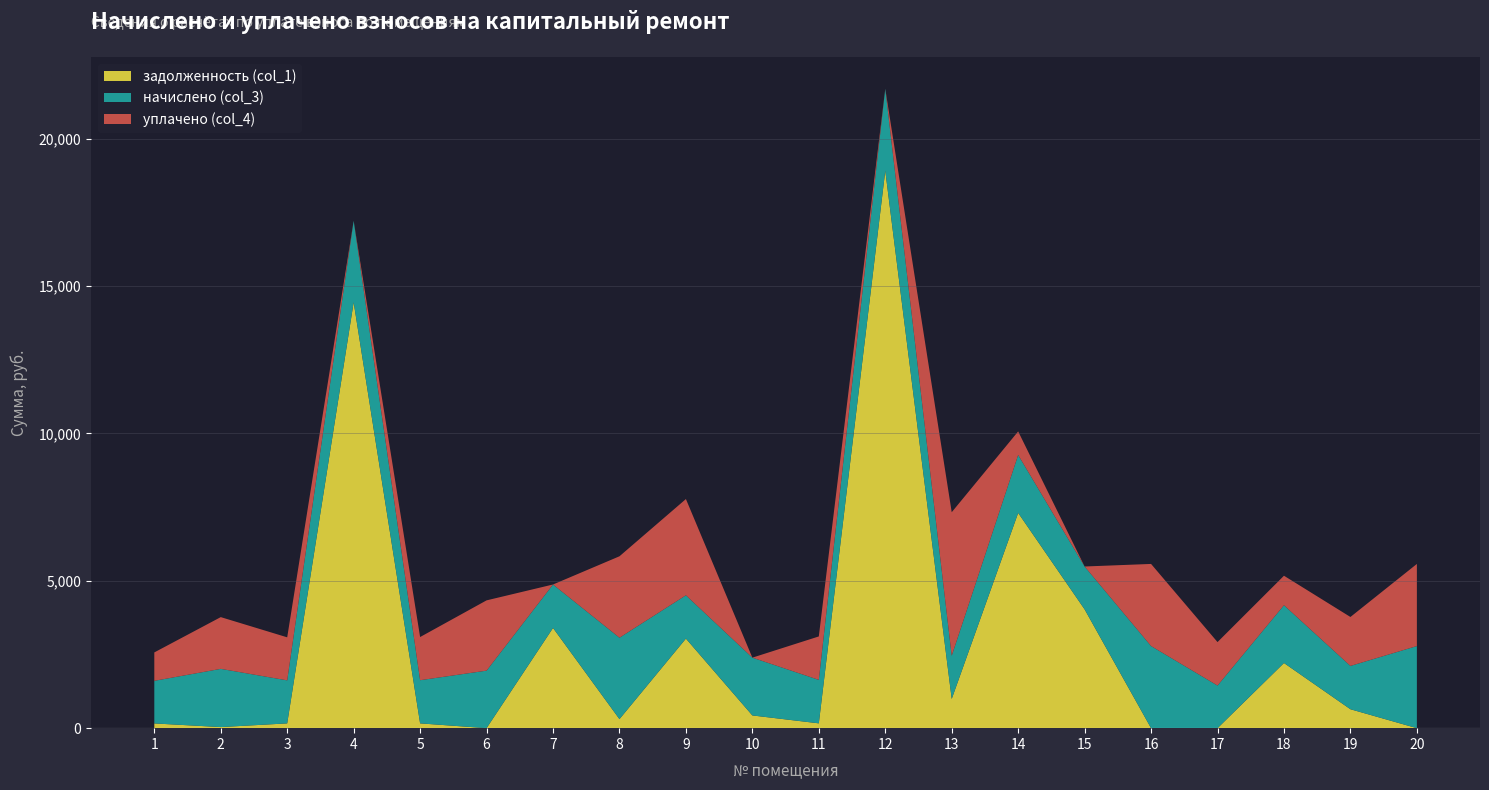

Reading left to right, what are all the values shown in this chart?

задолженность (col_1): 1=160.6	2=37.1	3=162.2	4=14446.4	5=162.7	6=0.4	7=3399.9	8=306.9	9=3038.7	10=431.7	11=163.8	12=18910.3	13=991.7	14=7301.5	15=4029.6	16=0.0	17=0.0	18=2210.7	19=642.2	20=0.0
начислено (col_3): 1=1445.3	2=1974.8	3=1459.6	4=2766.6	5=1464.4	6=1950.9	7=1473.9	8=2761.8	9=1469.2	10=1960.5	11=1473.9	12=2780.9	13=1464.4	14=1965.2	15=1454.8	16=2785.7	17=1445.3	18=1960.5	19=1469.2	20=2785.7
уплачено (col_4): 1=963.5	2=1755.4	3=1459.6	4=0.0	5=1464.4	6=2384.1	7=0.0	8=2761.8	9=3264.8	10=0.0	11=1473.9	12=0.0	13=4869.6	14=800.0	15=0.0	16=2785.7	17=1474.7	18=1000.0	19=1660.6	20=2785.7